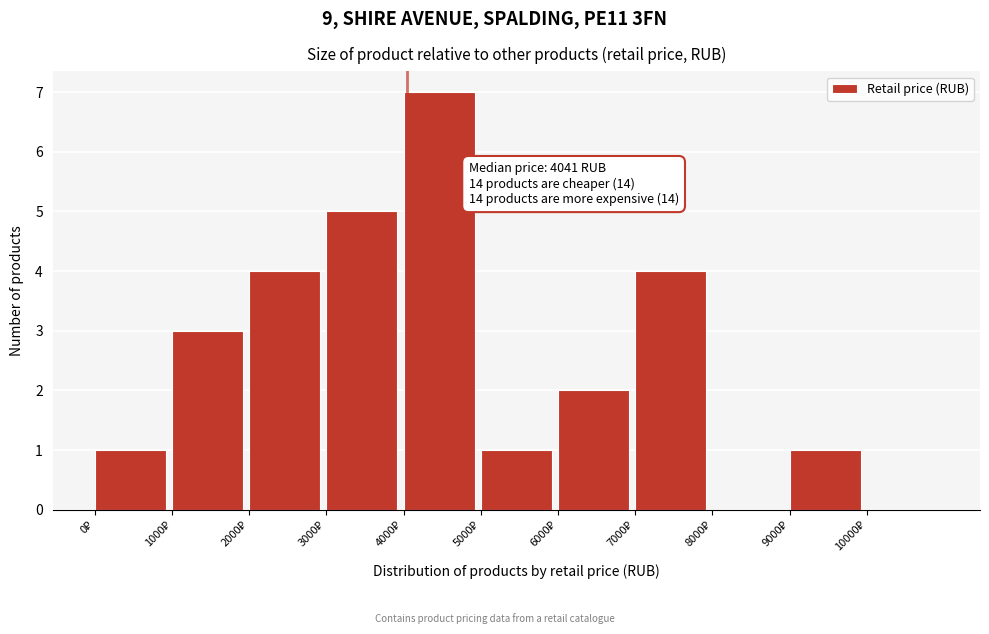

Over which range of the x-axis is the bar tallest?

4000 to 5000